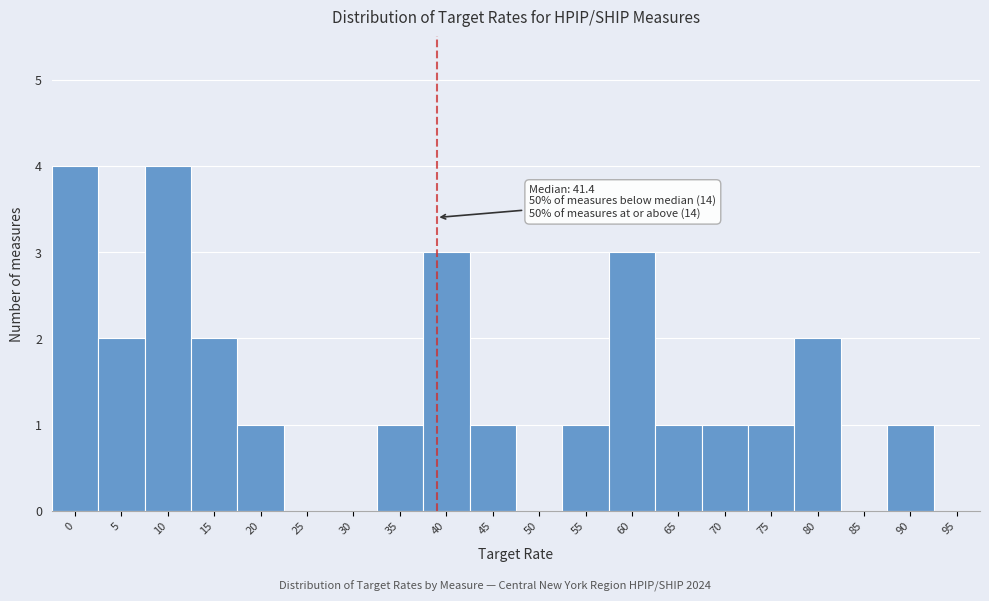

Reading left to right, extract all data points from this chart.

0=4	5=2	10=4	15=2	20=1	25=0	30=0	35=1	40=3	45=1	50=0	55=1	60=3	65=1	70=1	75=1	80=2	85=0	90=1	95=0